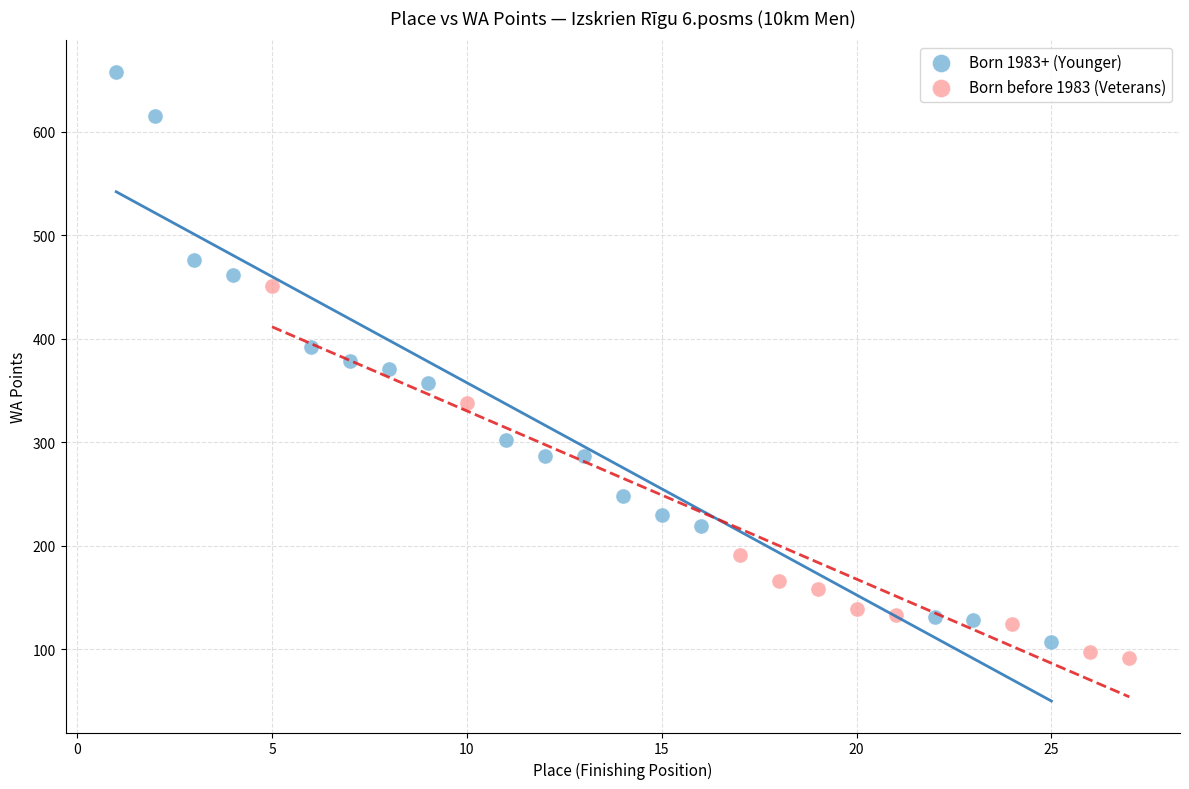

What are all the series names shown in the legend?

Born 1983+ (Younger), Born before 1983 (Veterans)